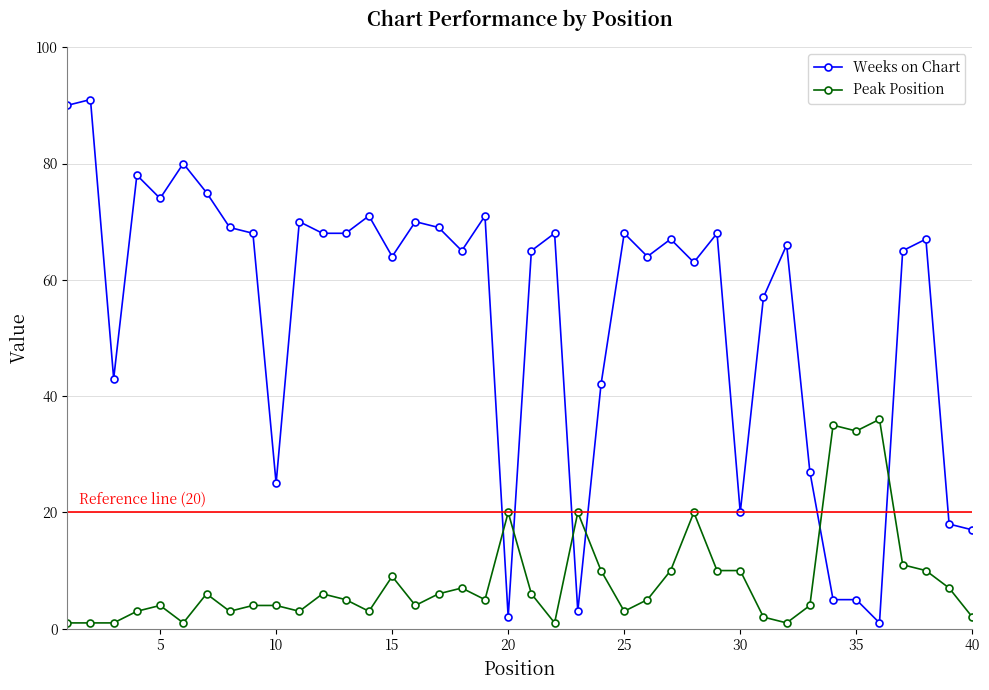

What are all the series names shown in the legend?

Weeks on Chart, Peak Position